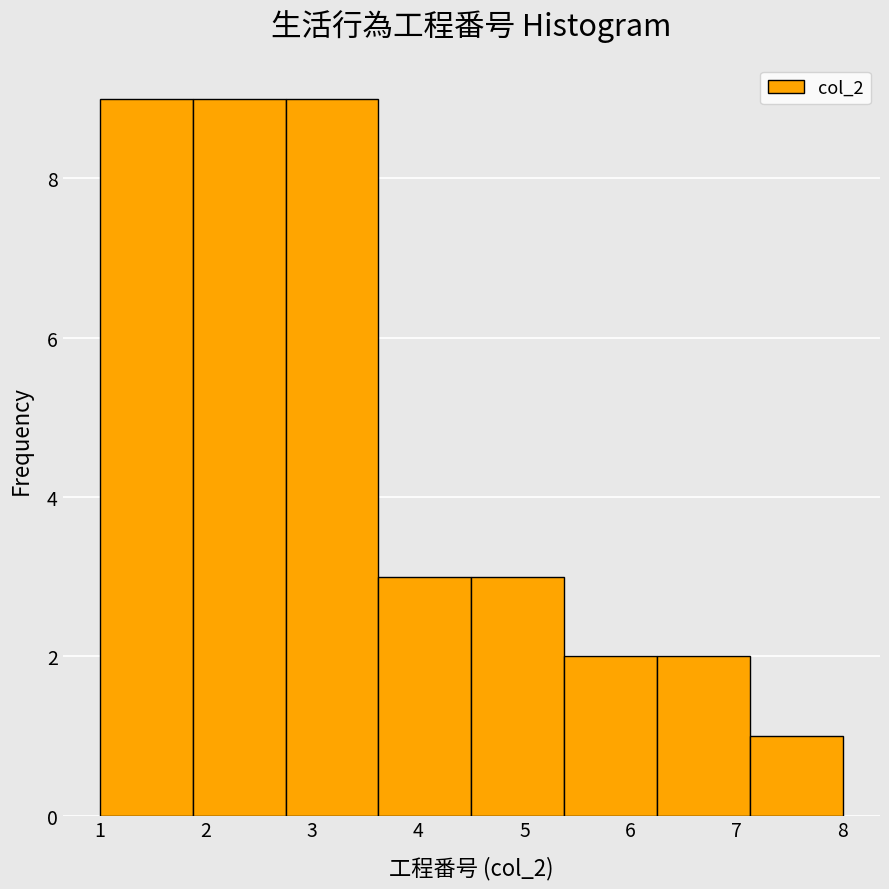

What is the height of the bar covering 3.6 to 4.5 on the x-axis? Neither the bar edges nor the heights are printed on the chart, so give them approximately, as read against the axes.

3